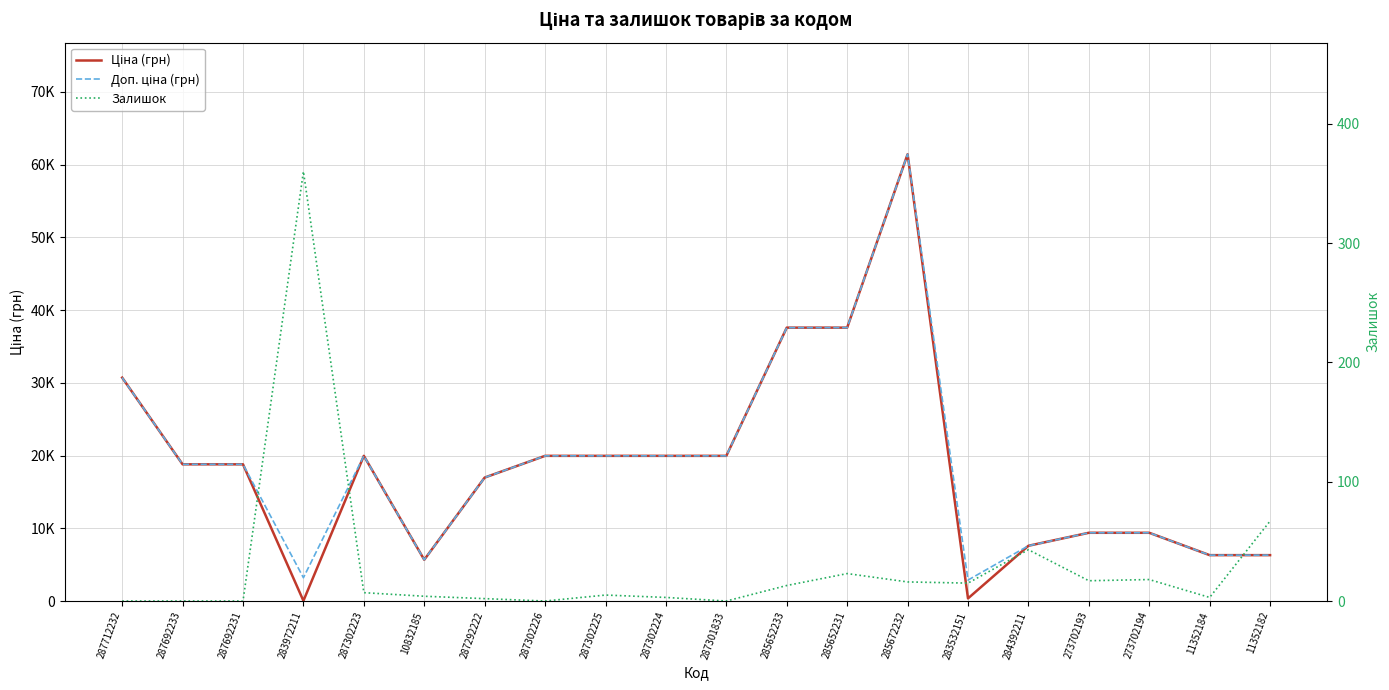

Where is Доп. ціна (грн) nearest to the value 32156?

287712232